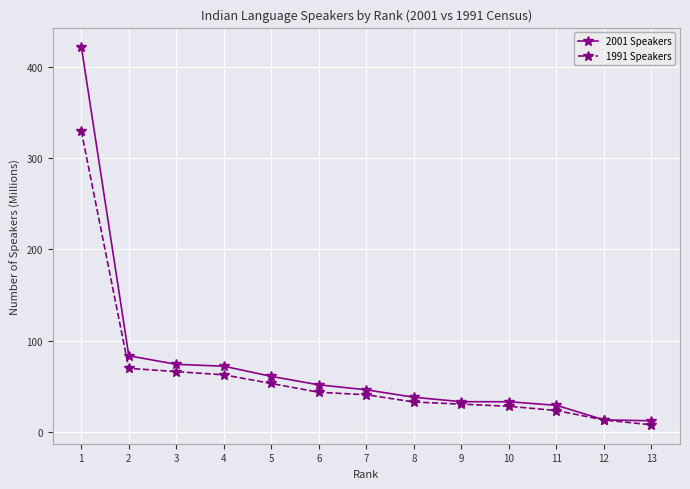

At which label does 2001 Speakers first exceed 46?

1